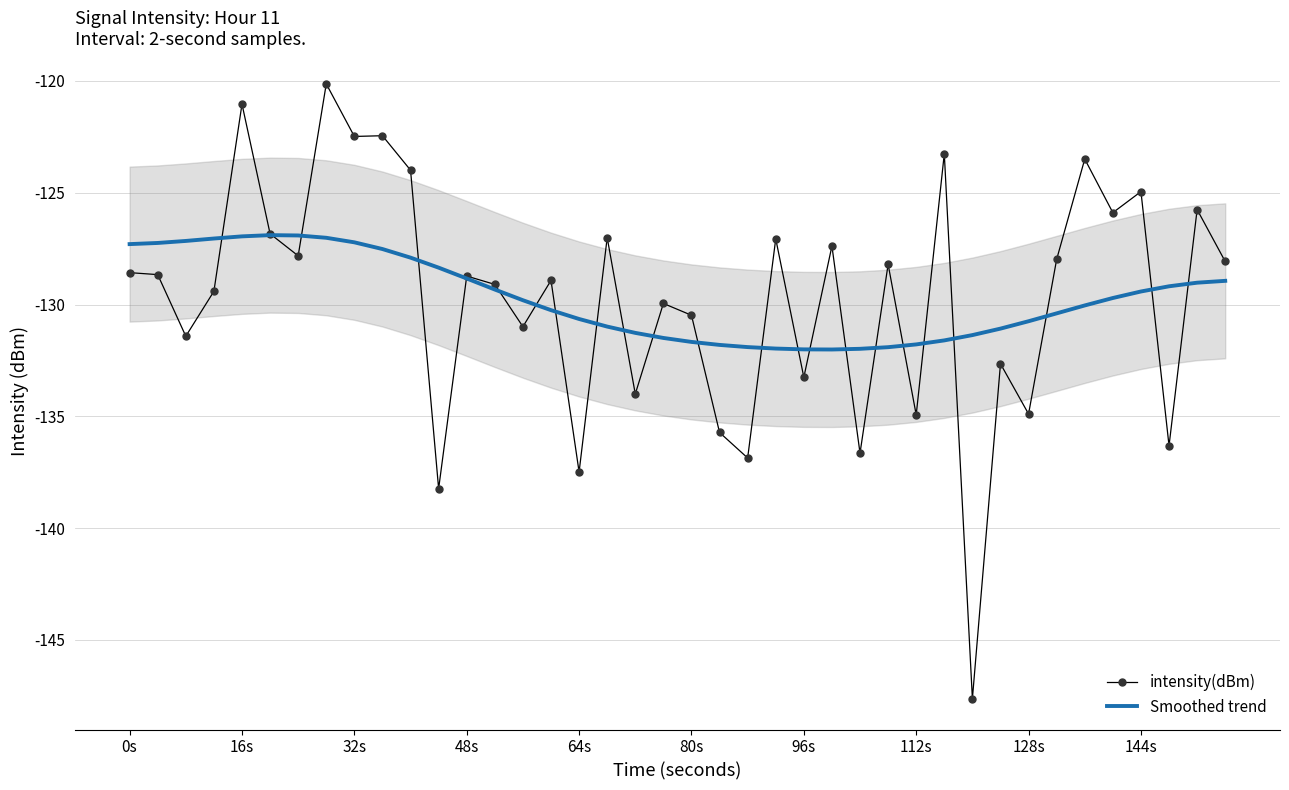

What is the highest value of the intensity(dBm) series?

-120.1